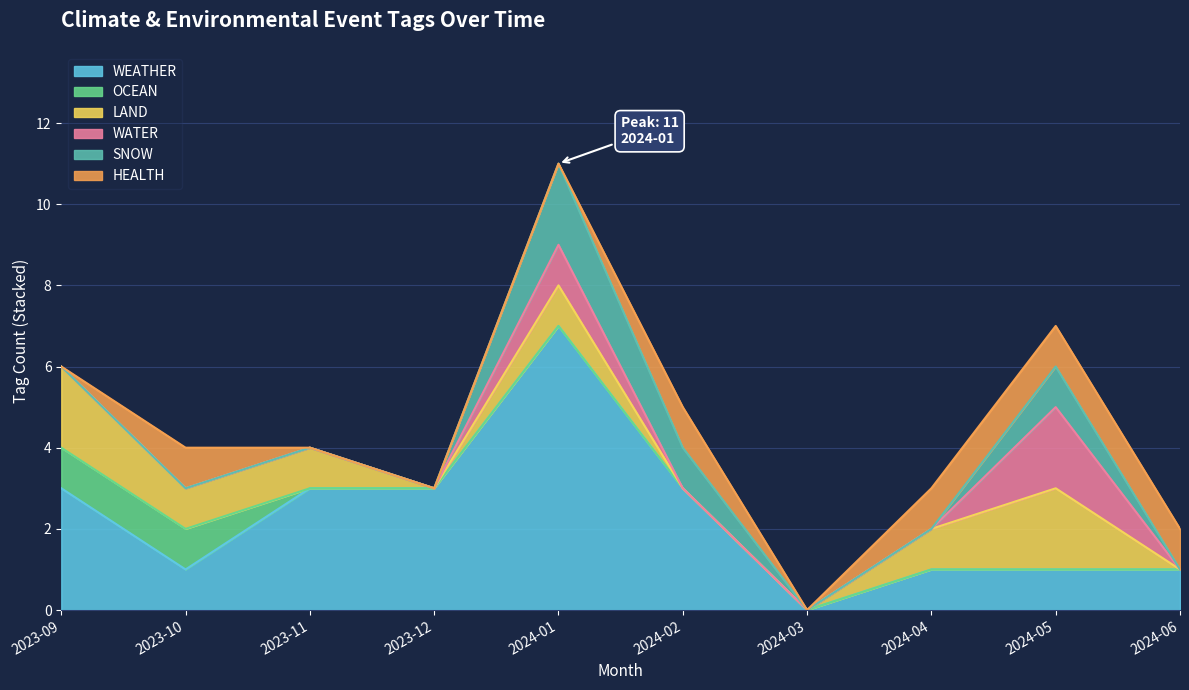

True or false: OCEAN and WATER cross at least once.

False